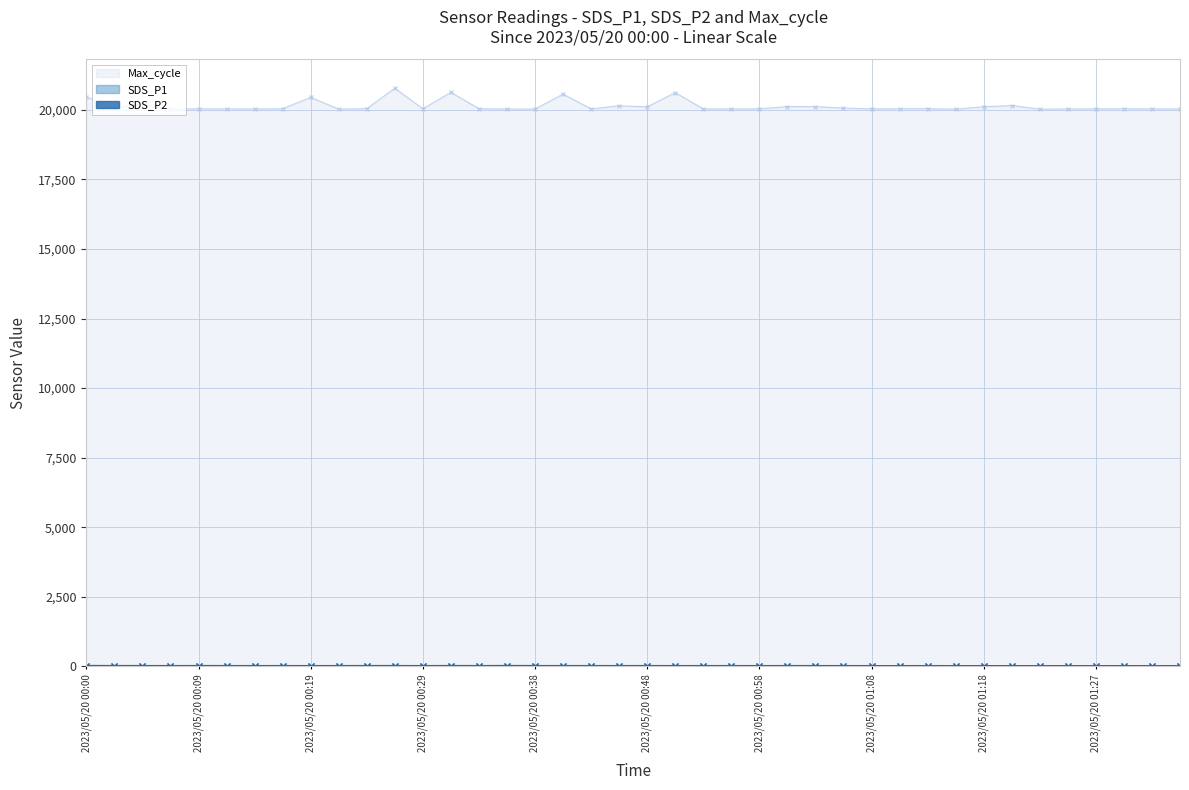

How many data points in SDS_P2 are less than 13?

12